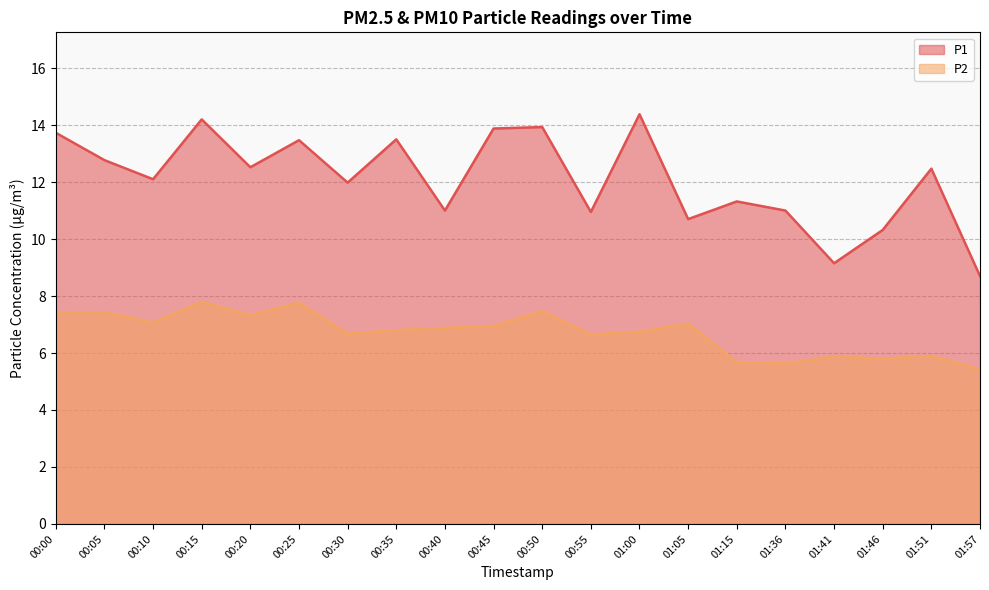

Read the P1 value at 00:55.

10.9